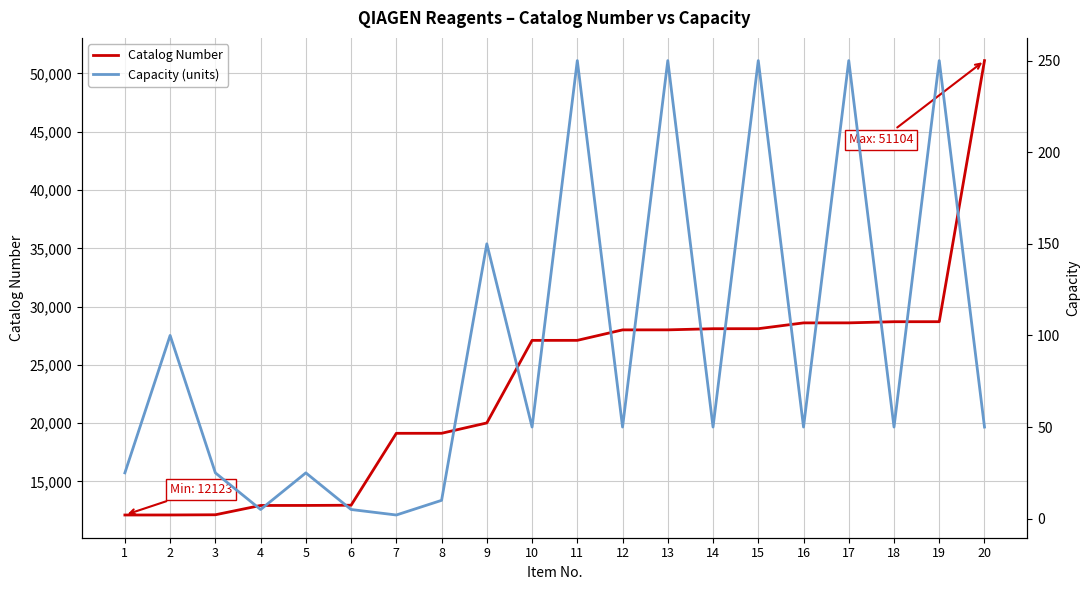

How many lines are shown in the chart?

2